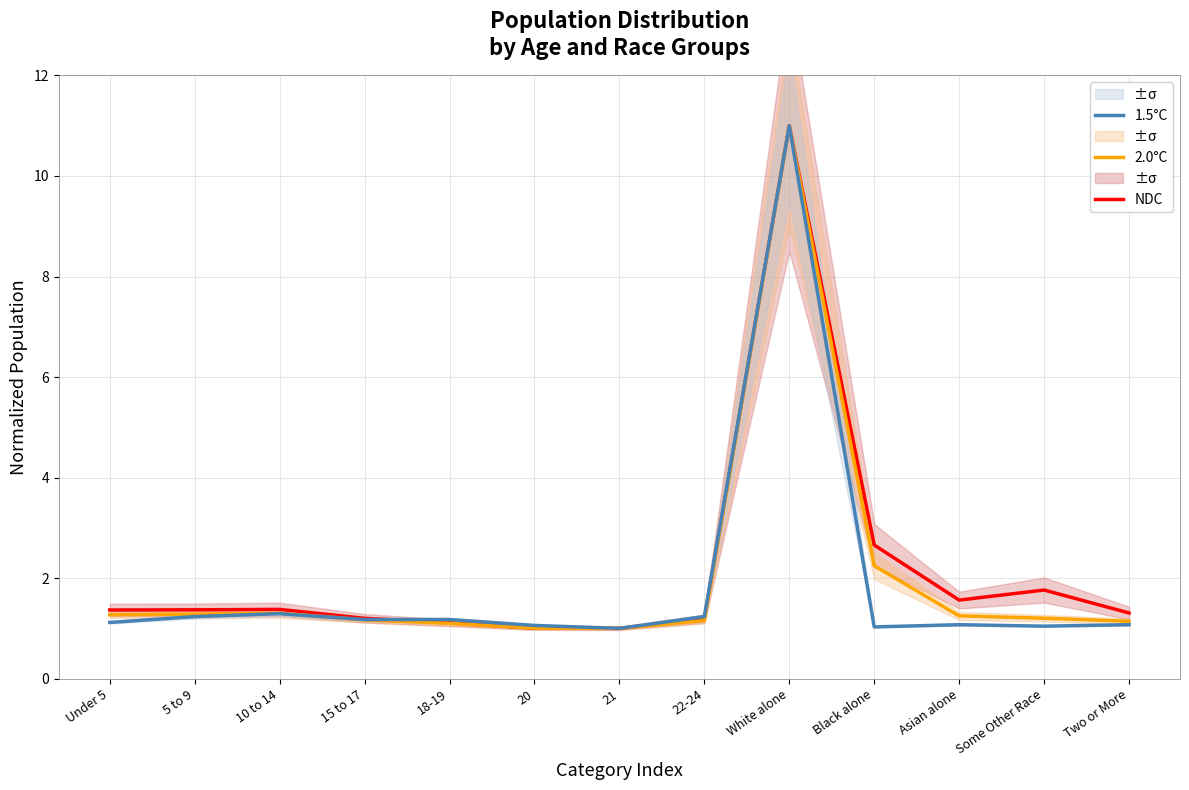

At how many categories does at least one series exceed 4?

1